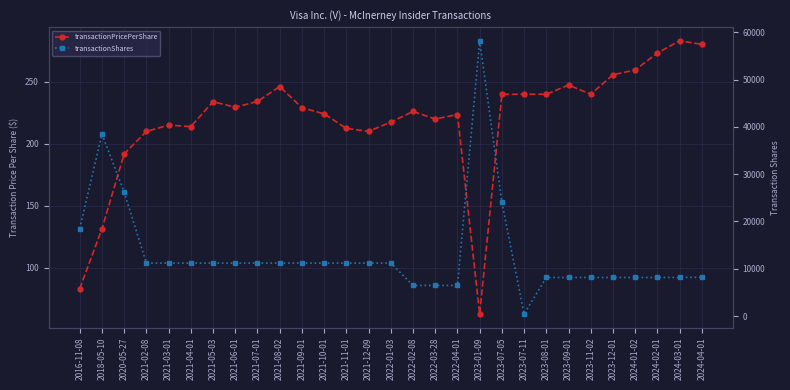

List the series in order of their overall mean, highest first.

transactionShares, transactionPricePerShare